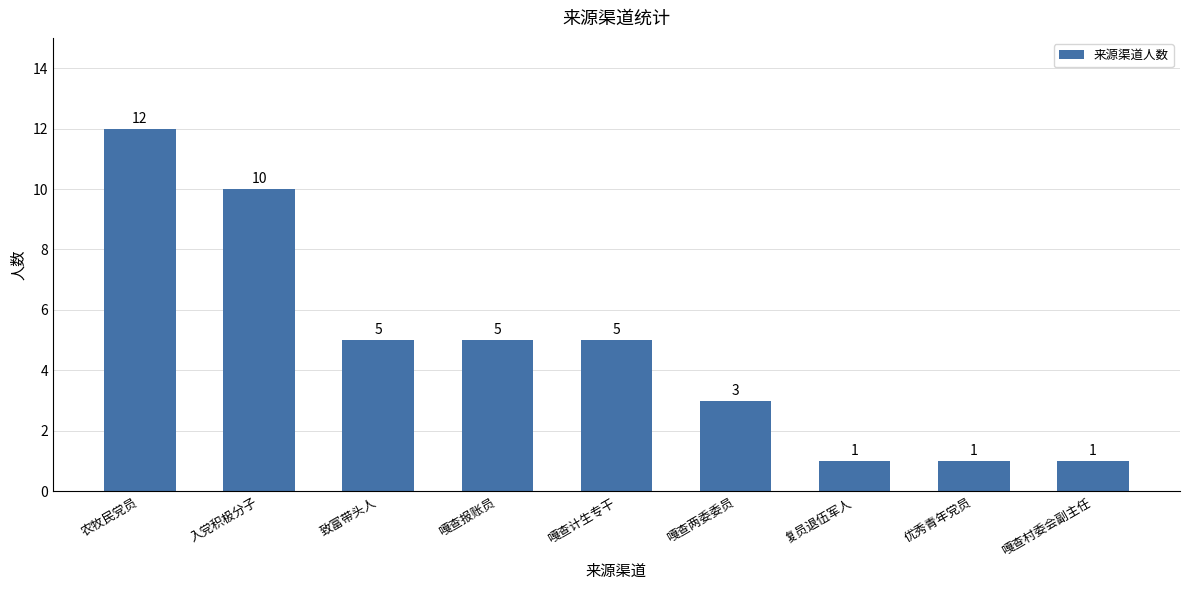

Approximately how many times larger is the value at 致富带头人 compared to 优秀青年党员?

5.0